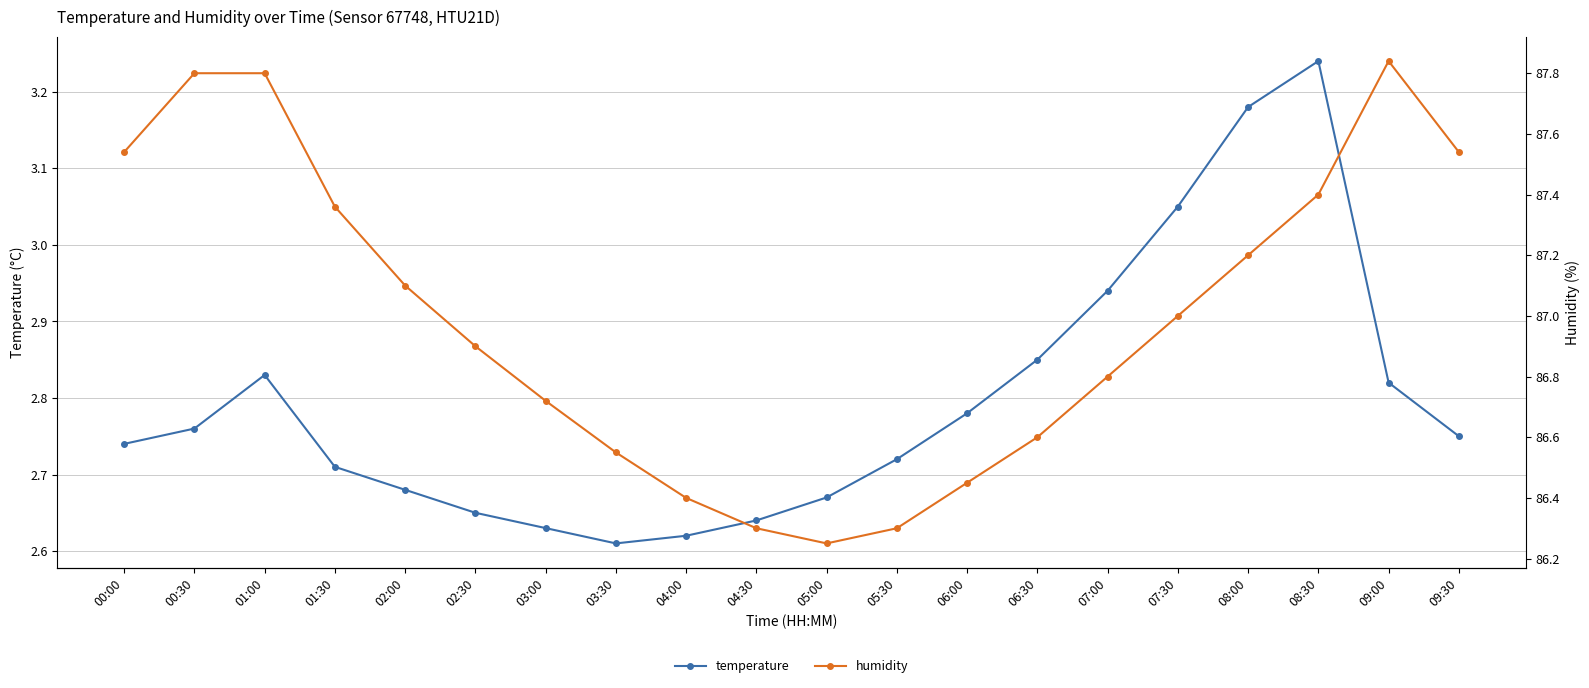

True or false: temperature has more than 2 points higher than both neighbors.

False